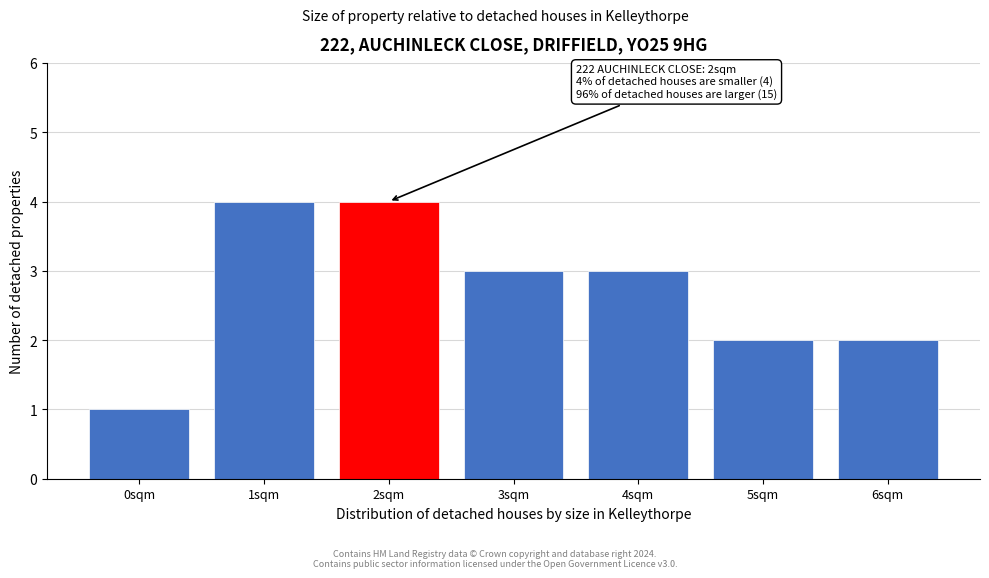

Reading left to right, what are all the values shown in this chart?

1	4	4	3	3	2	2